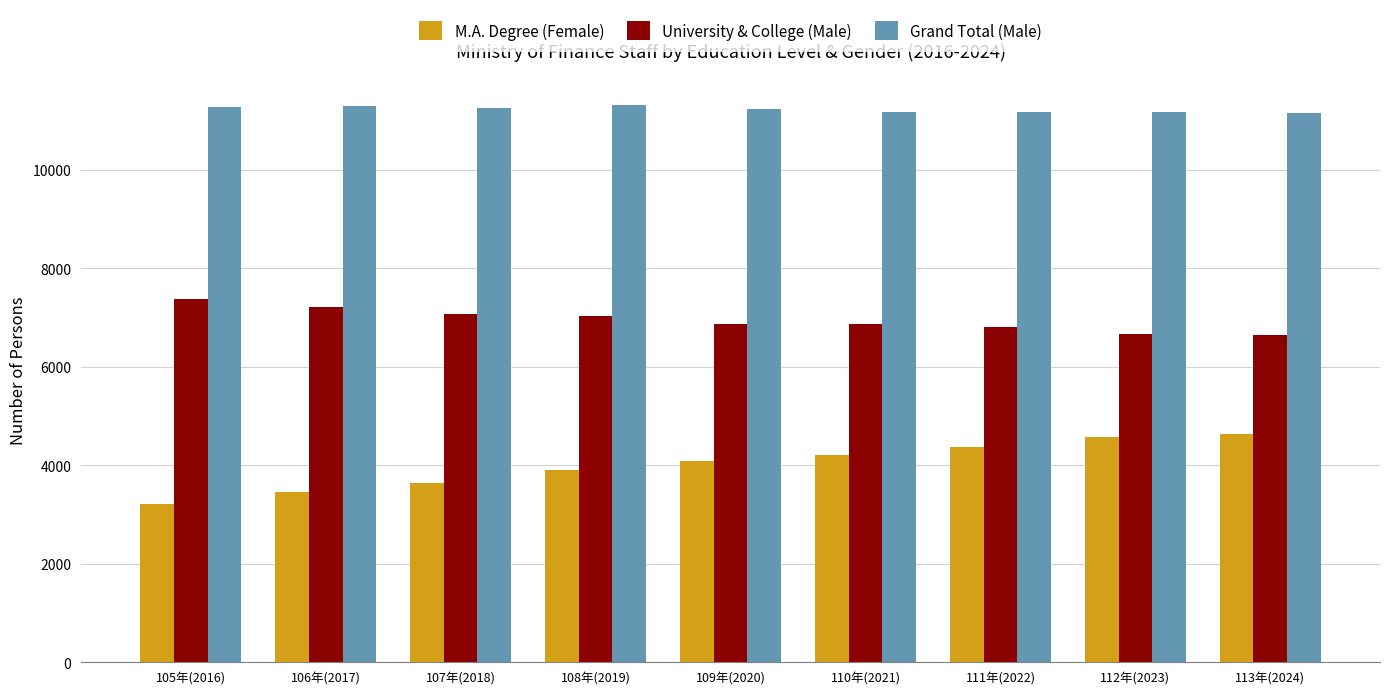

What is the average value of the Grand Total (Male) series?

11231